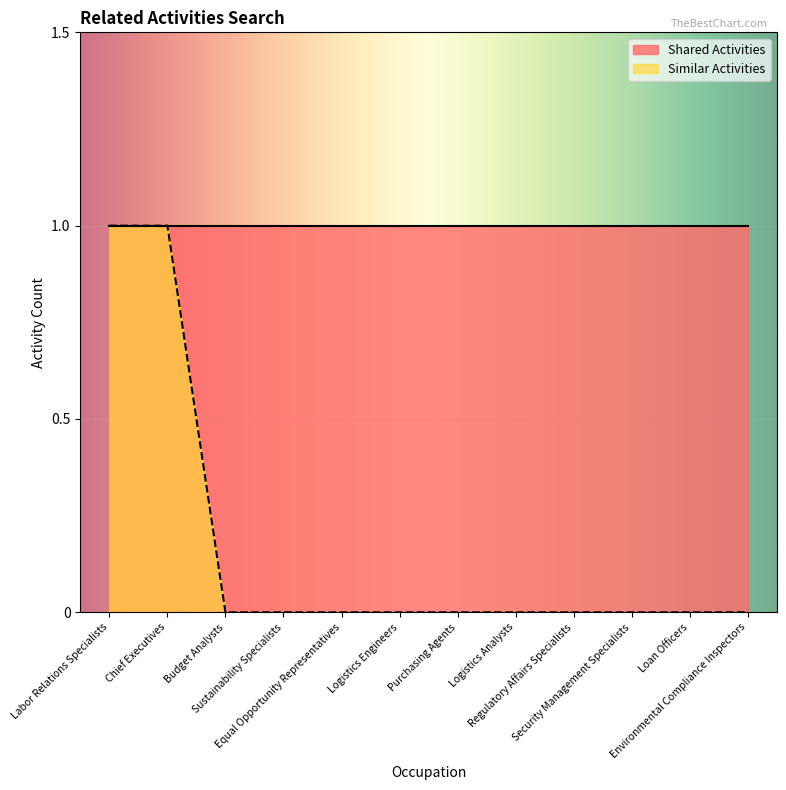

How many lines are shown in the chart?

1